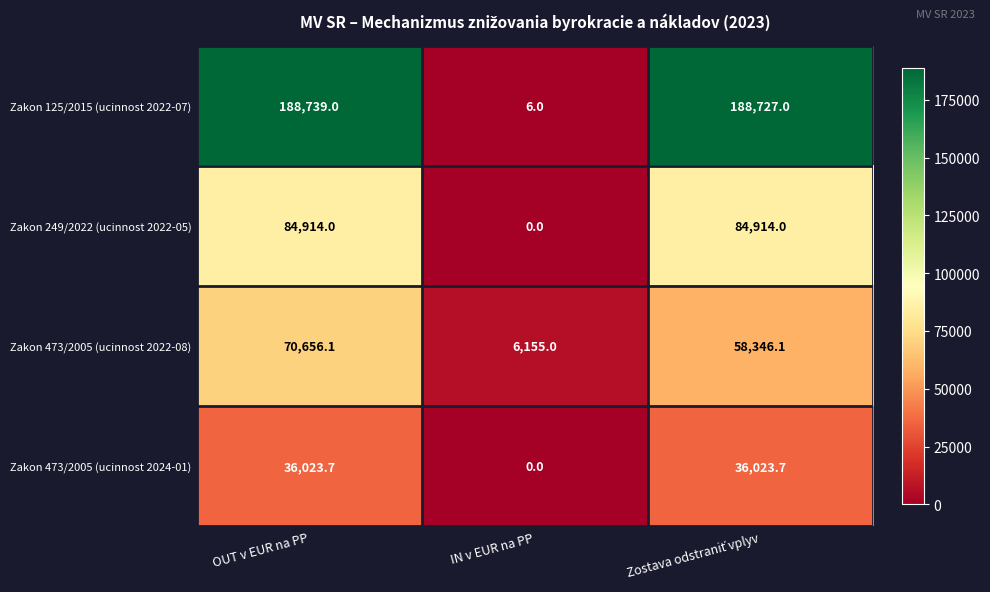

True or false: Zakon 473/2005 (ucinnost 2022-08) has a value of 6155.0 at IN v EUR na PP.

True